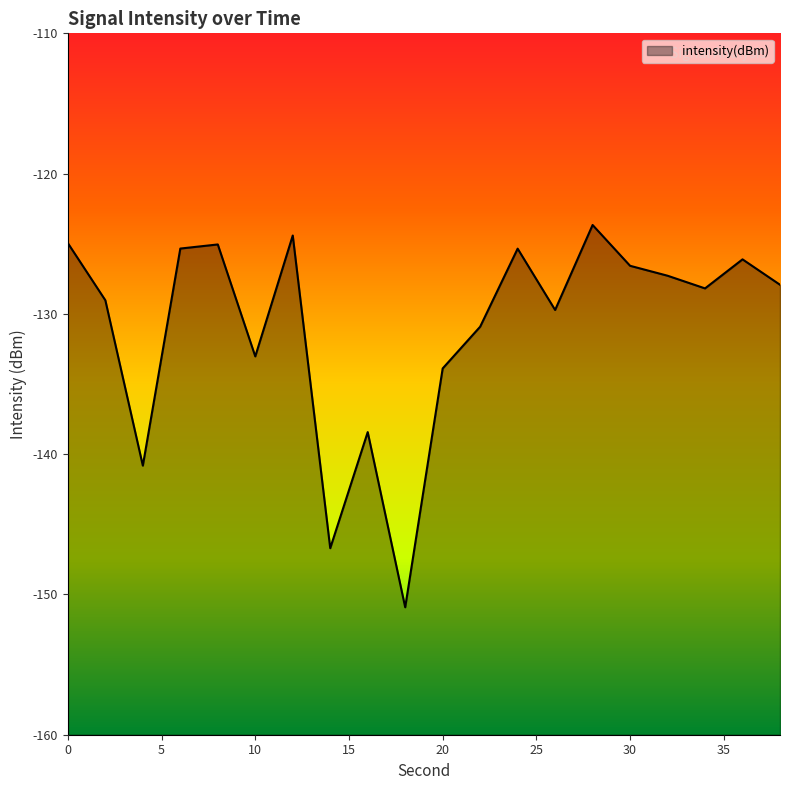

Between 14 and 32, which is larger?

32